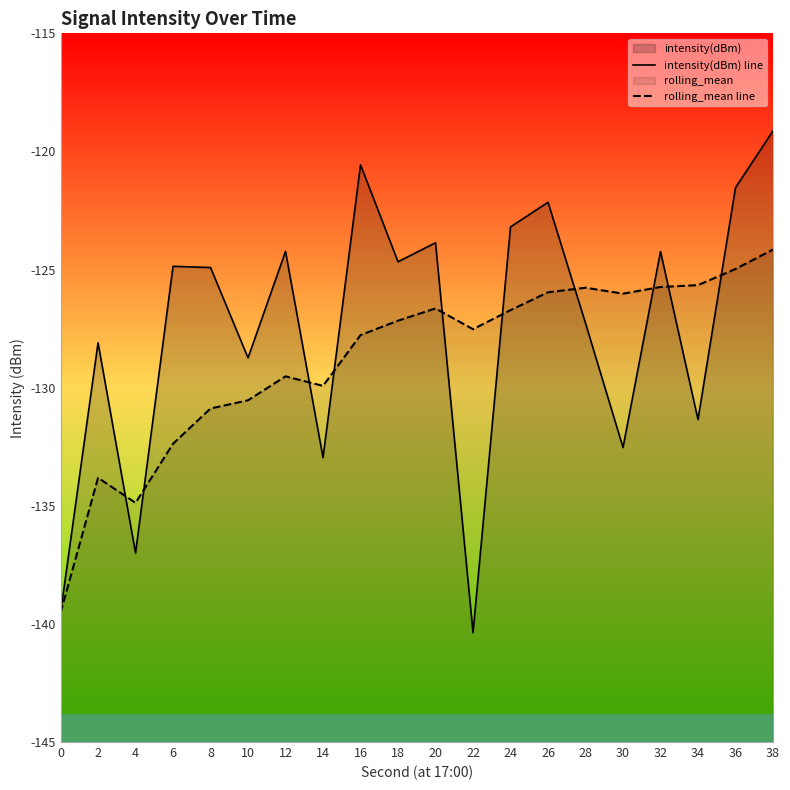

Which series has the largest total across all categories?

intensity(dBm) line